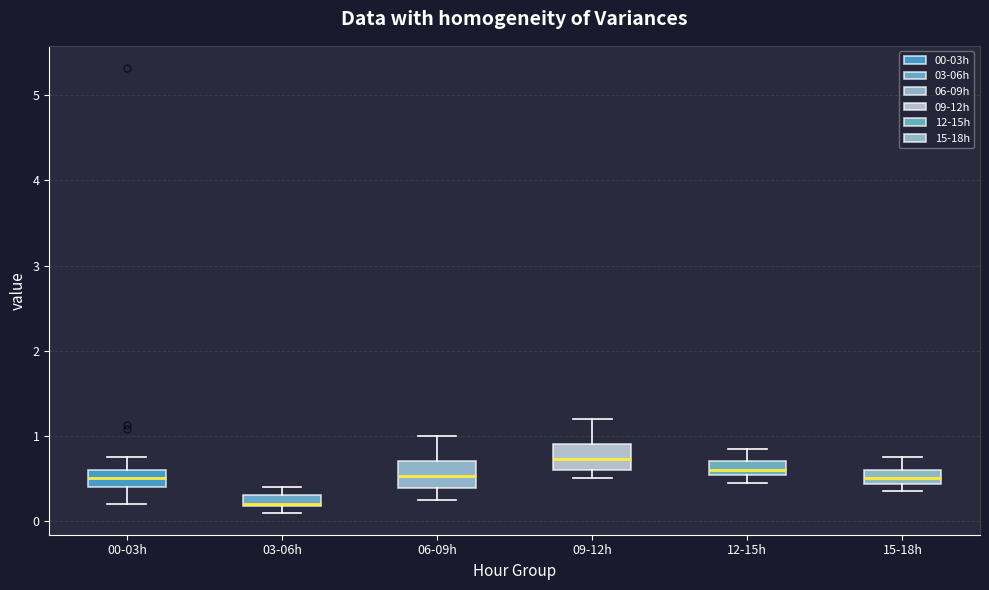

Which box has the highest median line?

09-12h